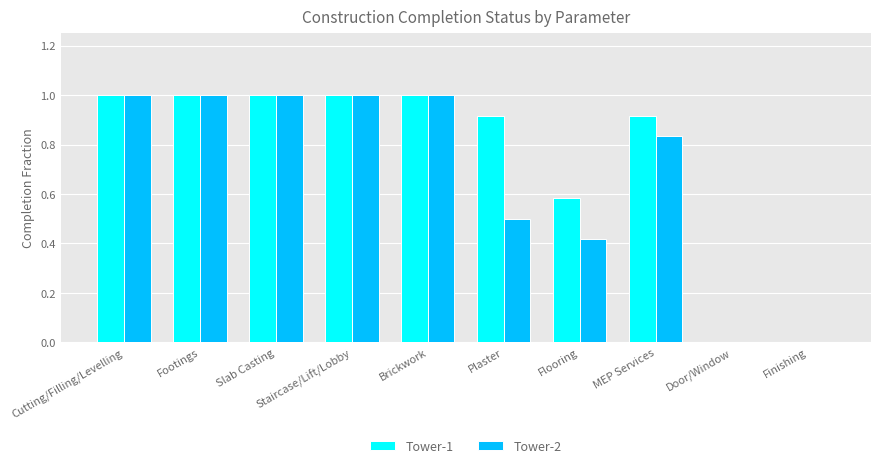

What is the highest value of the Tower-1 series?

1.0